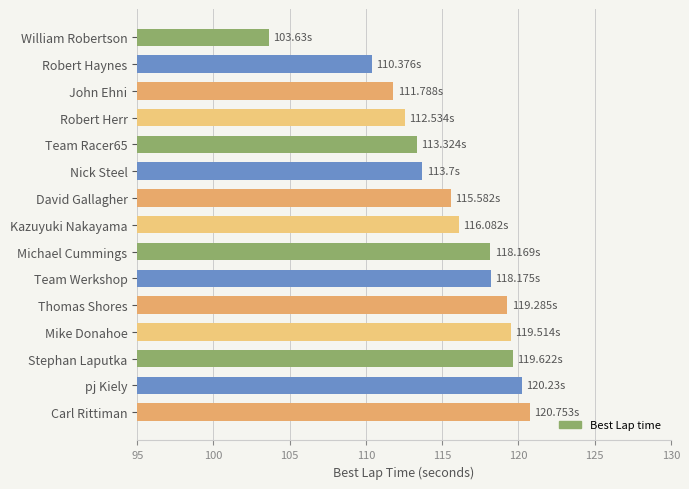

What is the ratio of the value at David Gallagher to the value at Team Werkshop?

1.0